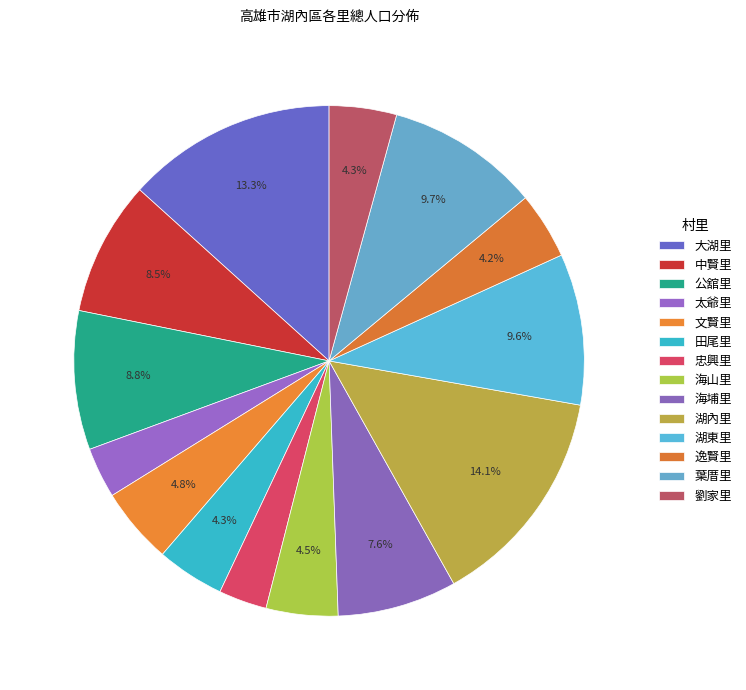

To the nearest percent, what portion does 文賢里 represent?

5%